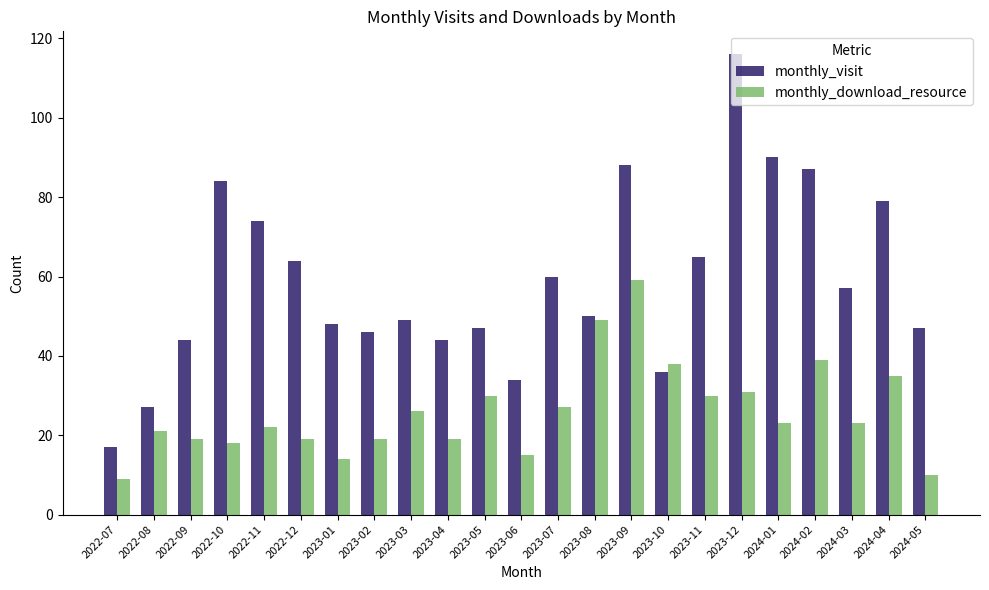

The monthly_download_resource series shows 15 at 2023-06. True or false?

True